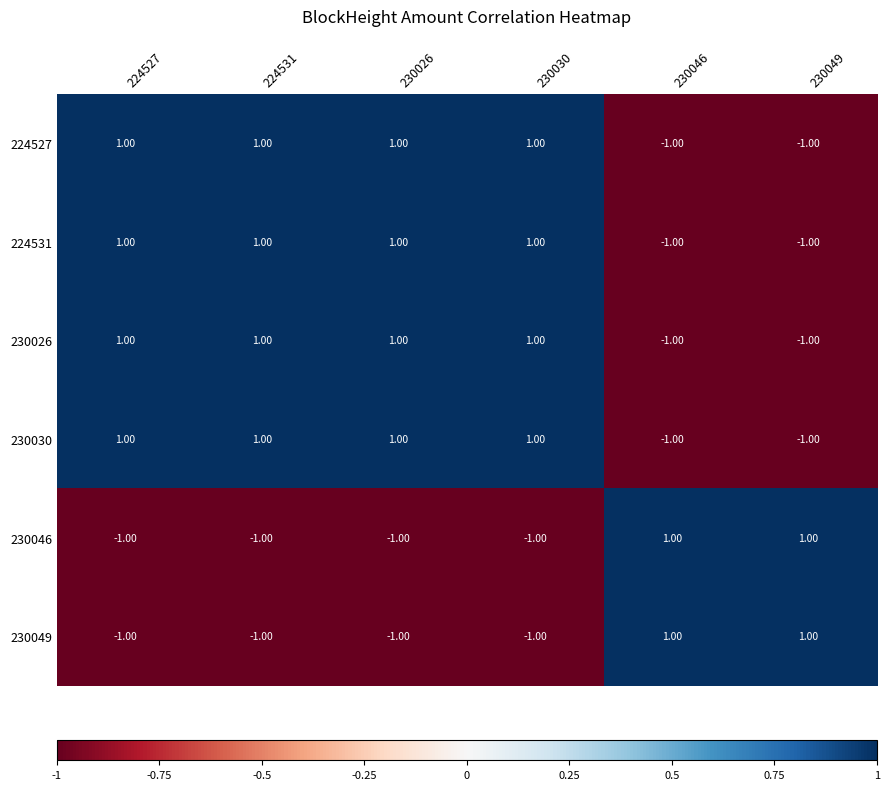

Count the number of categories in the chart.

6